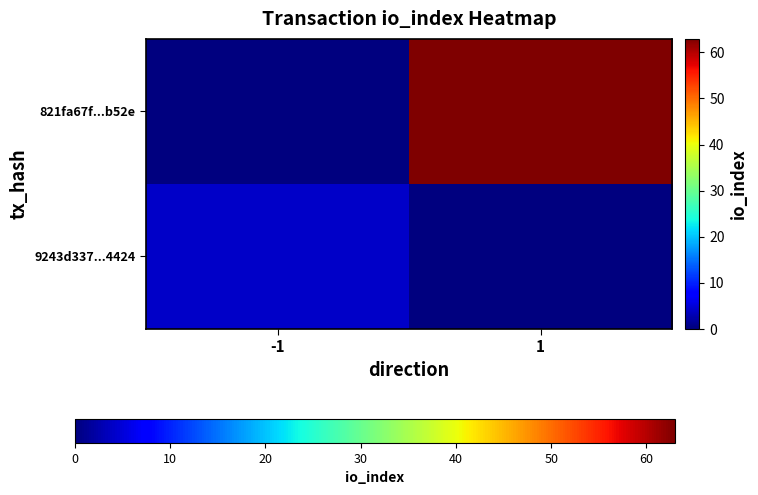

Rank the series by their maximum value, from highest to lowest.

821fa67f...b52e, 9243d337...4424